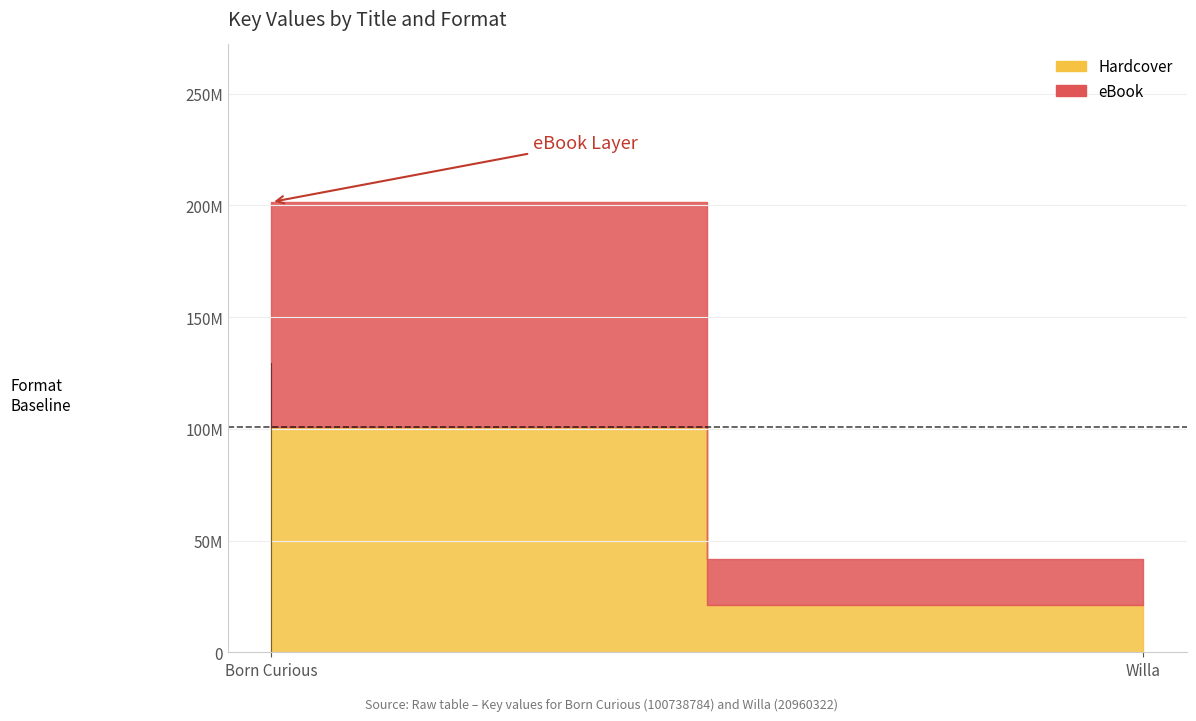

What is the label of the 1st point from the right?

Willa